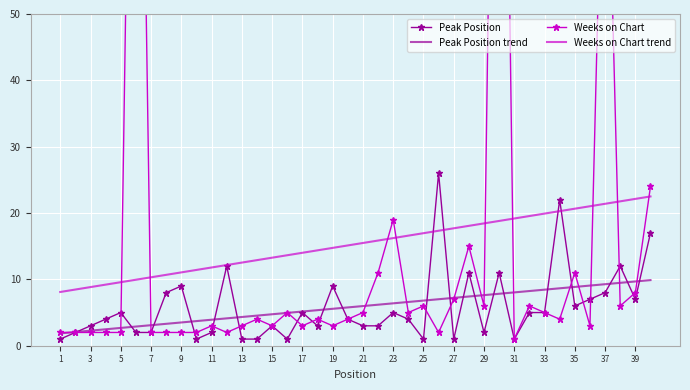

How many lines are shown in the chart?

4